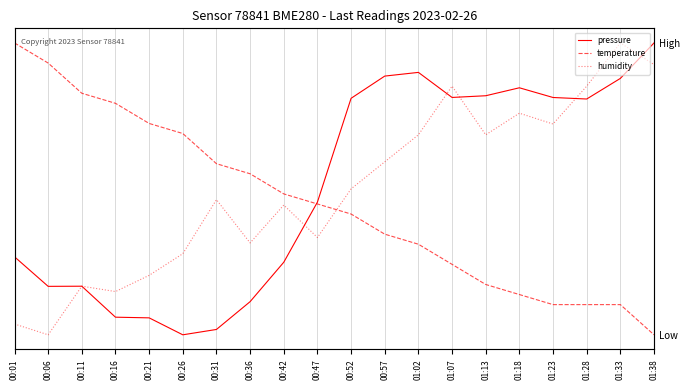

How many interior local peaks does the pressure series have?

3